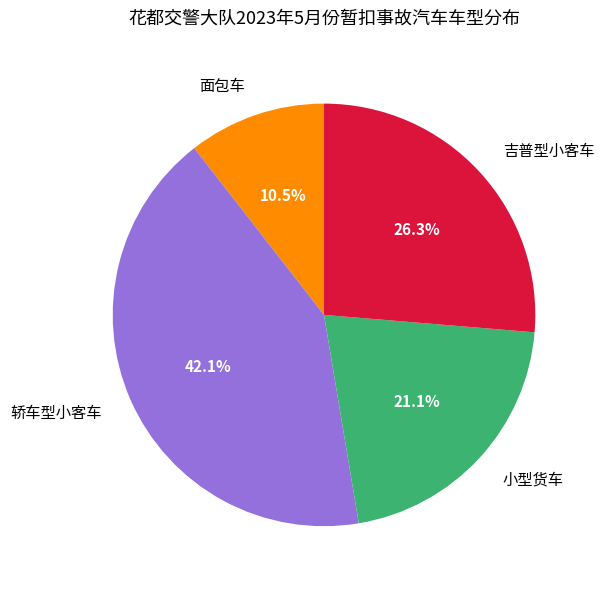

What portion of the pie excludes 小型货车?

78.9%